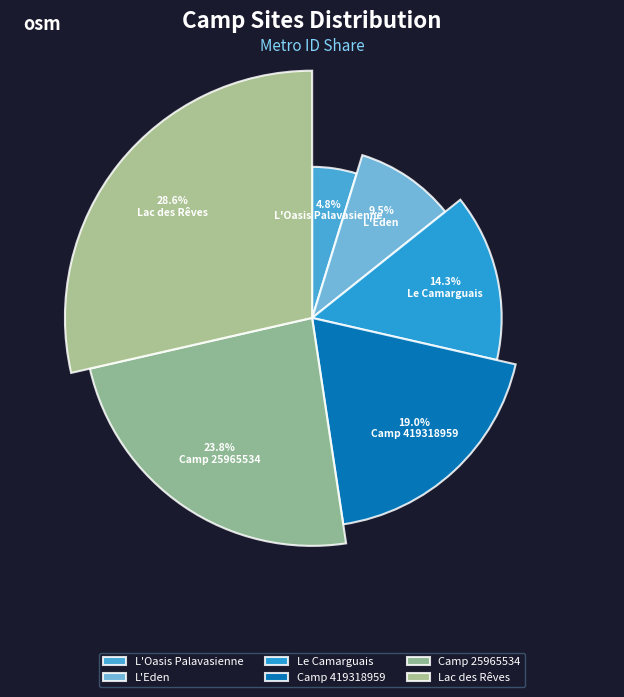

Does Camping le Lac des Rêves (25891110) represent more than half of the total?

No